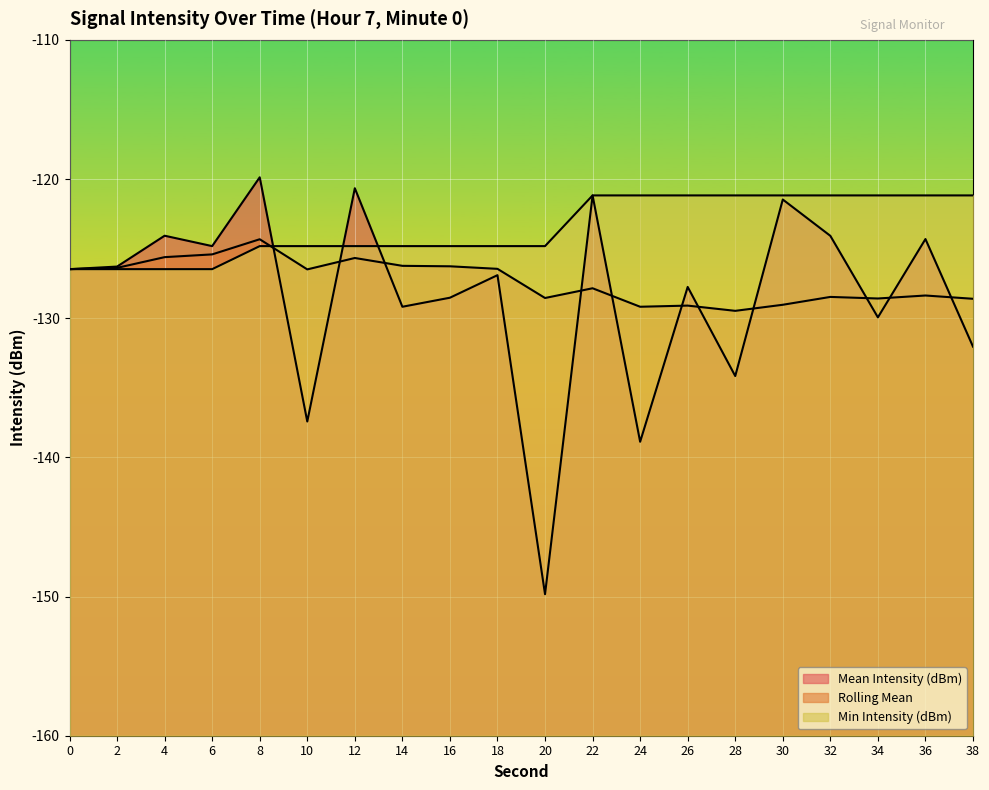

Reading left to right, extract all data points from this chart.

Mean Intensity (dBm): 0=-126.5	2=-126.3	4=-124.1	6=-124.8	8=-119.9	10=-137.4	12=-120.7	14=-129.2	16=-128.5	18=-126.9	20=-149.8	22=-121.2	24=-138.9	26=-127.8	28=-134.2	30=-121.5	32=-124.1	34=-129.9	36=-124.3	38=-132.0
Rolling Mean: 0=-126.5	2=-126.4	4=-125.6	6=-125.4	8=-124.3	10=-126.5	12=-125.7	14=-126.2	16=-126.3	18=-126.5	20=-128.5	22=-127.8	24=-129.2	26=-129.1	28=-129.5	30=-129.0	32=-128.5	34=-128.6	36=-128.4	38=-128.6
Min Intensity (dBm): 0=-126.5	2=-126.5	4=-126.5	6=-126.5	8=-124.8	10=-124.8	12=-124.8	14=-124.8	16=-124.8	18=-124.8	20=-124.8	22=-121.2	24=-121.2	26=-121.2	28=-121.2	30=-121.2	32=-121.2	34=-121.2	36=-121.2	38=-121.2